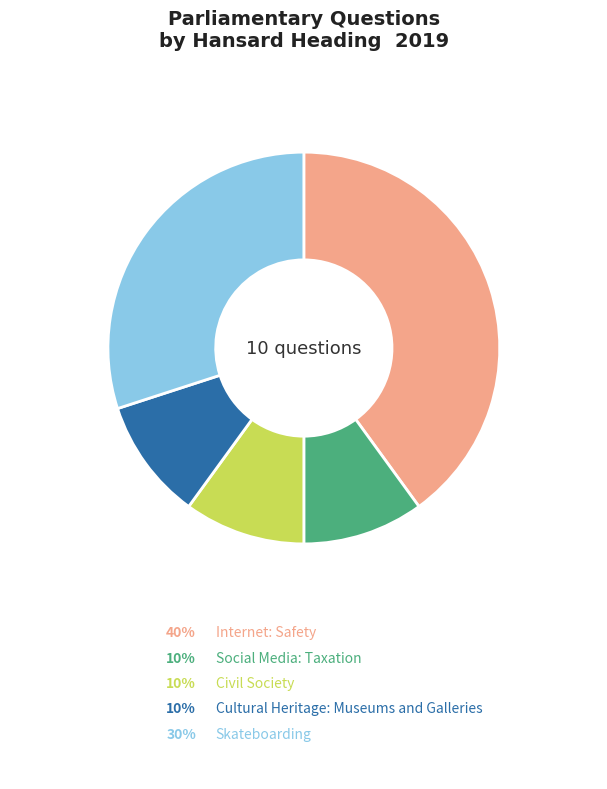

True or false: Cultural Heritage: Museums and Galleries accounts for 1% of the total.

False